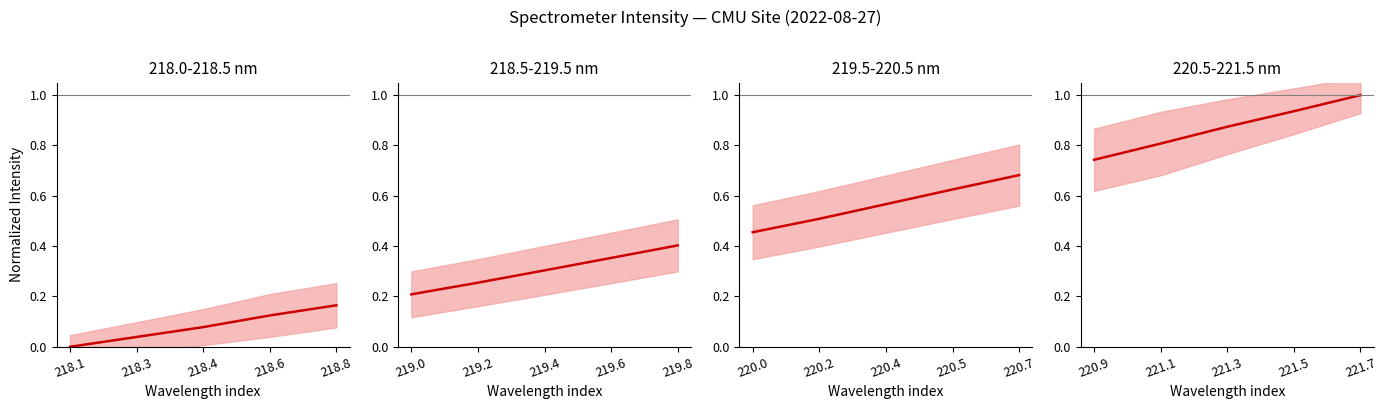

Between 221.7 and 221.1, which is larger?

221.7